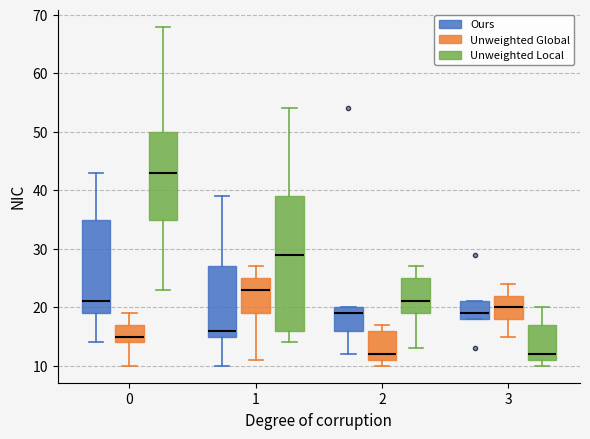

Reading left to right, transcribe this box plot: for each box, give where its median line is, the range the box spans, and where its two whiskers end, as read against the y-axis. The values are not printed on the chart, so give them approximately, as read against the axis.

0 (Ours): median 21, box 19 to 35, whiskers 14 to 43
0 (Unweighted Global): median 15, box 14 to 17, whiskers 10 to 19
0 (Unweighted Local): median 43, box 35 to 50, whiskers 23 to 68
1 (Ours): median 16, box 15 to 27, whiskers 10 to 39
1 (Unweighted Global): median 23, box 19 to 25, whiskers 11 to 27
1 (Unweighted Local): median 29, box 16 to 39, whiskers 14 to 54
2 (Ours): median 19, box 16 to 20, whiskers 12 to 20
2 (Unweighted Global): median 12, box 11 to 16, whiskers 10 to 17
2 (Unweighted Local): median 21, box 19 to 25, whiskers 13 to 27
3 (Ours): median 19, box 18 to 21, whiskers 18 to 21
3 (Unweighted Global): median 20, box 18 to 22, whiskers 15 to 24
3 (Unweighted Local): median 12, box 11 to 17, whiskers 10 to 20